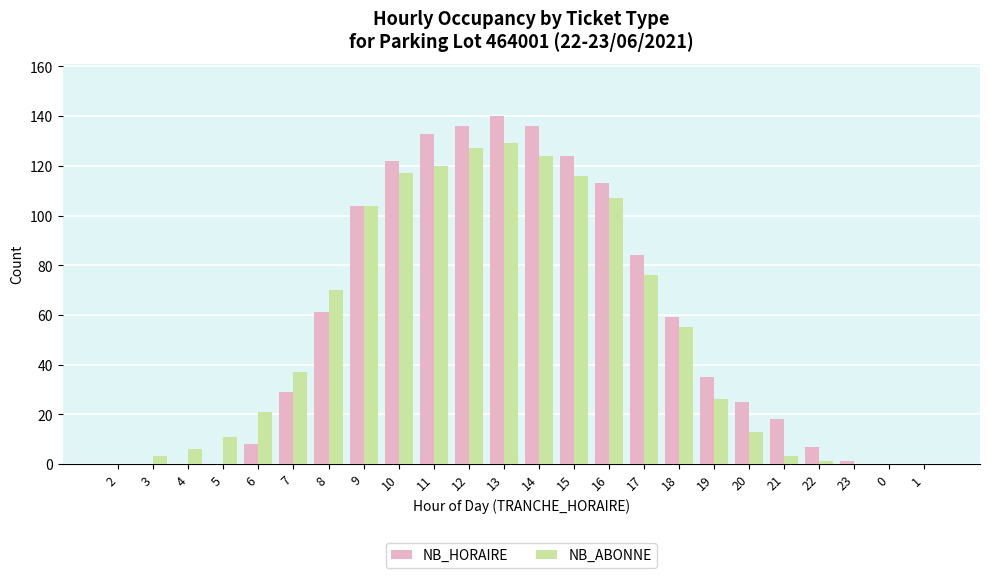

Reading left to right, what are all the values shown in this chart?

NB_HORAIRE: 0	0	0	0	8	29	61	104	122	133	136	140	136	124	113	84	59	35	25	18	7	1	0	0
NB_ABONNE: 0	3	6	11	21	37	70	104	117	120	127	129	124	116	107	76	55	26	13	3	1	0	0	0